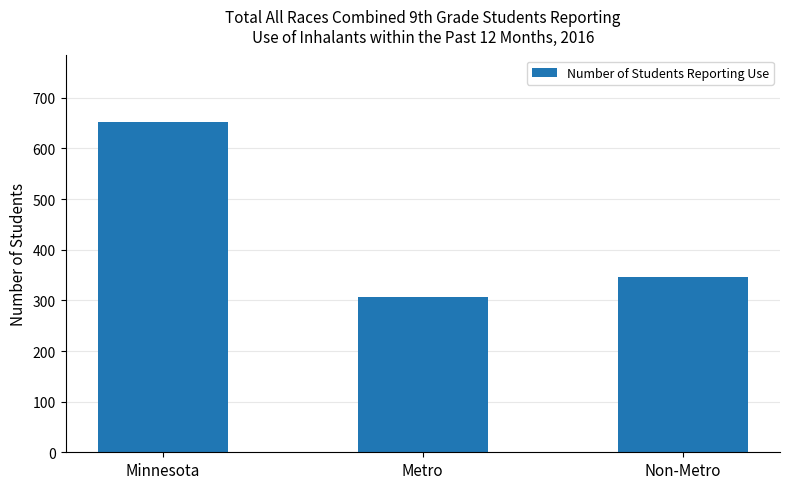

Reading left to right, what are all the values shown in this chart?

653	306	347